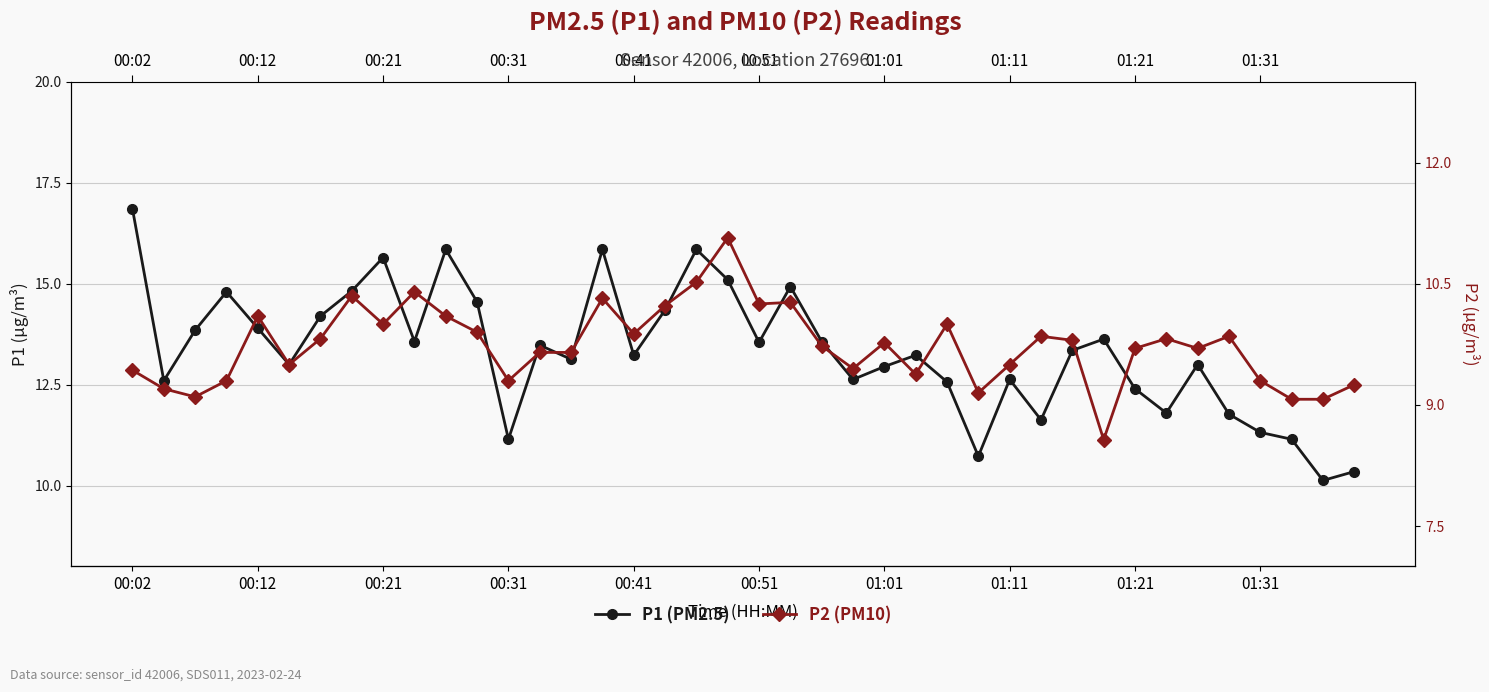

How many values in the P1 (PM2.5) series are below 13?

15